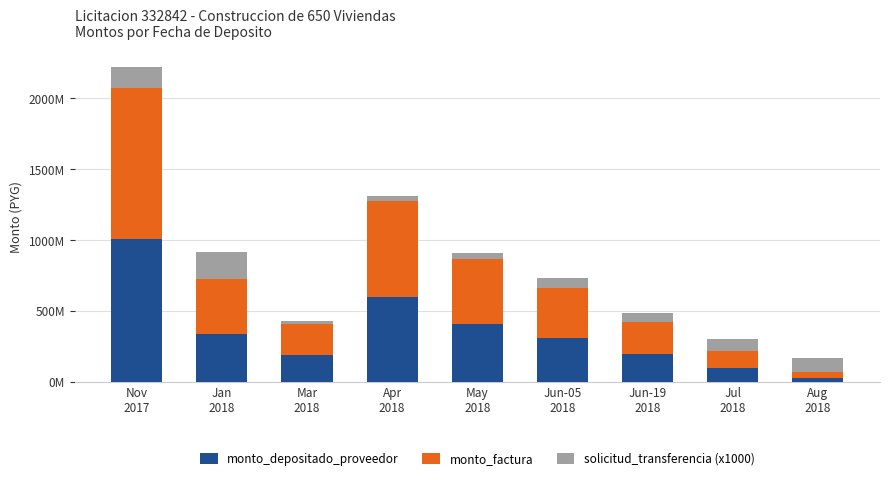

True or false: monto_depositado_proveedor has a value of 197303437 at Jun-19
2018.

True